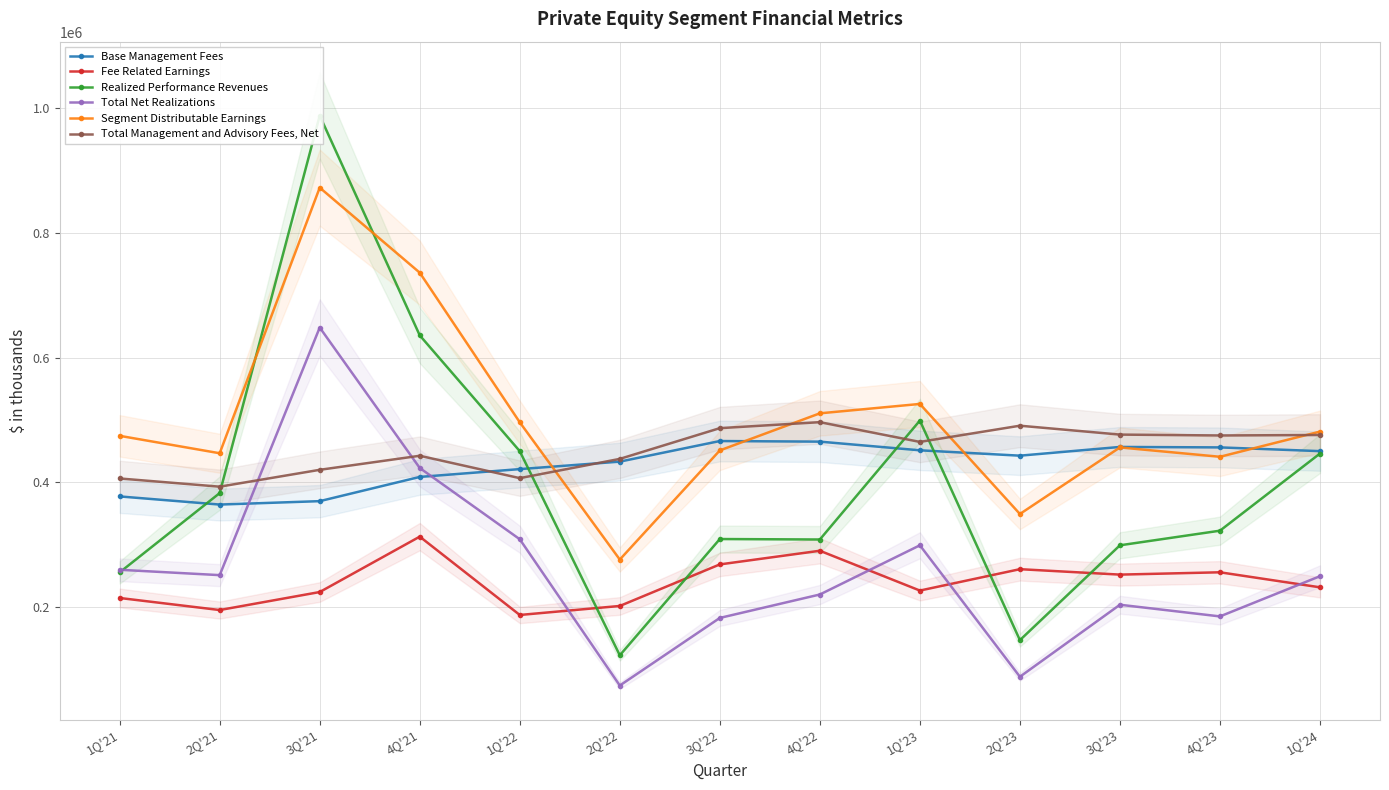

List the series in order of their peak value, lowest first.

Fee Related Earnings, Base Management Fees, Total Management and Advisory Fees, Net, Total Net Realizations, Segment Distributable Earnings, Realized Performance Revenues